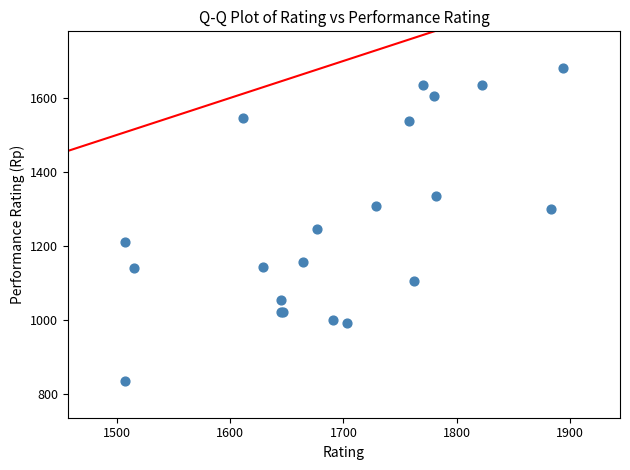

What Y value in the scatter plot is closest to 1258?

1247